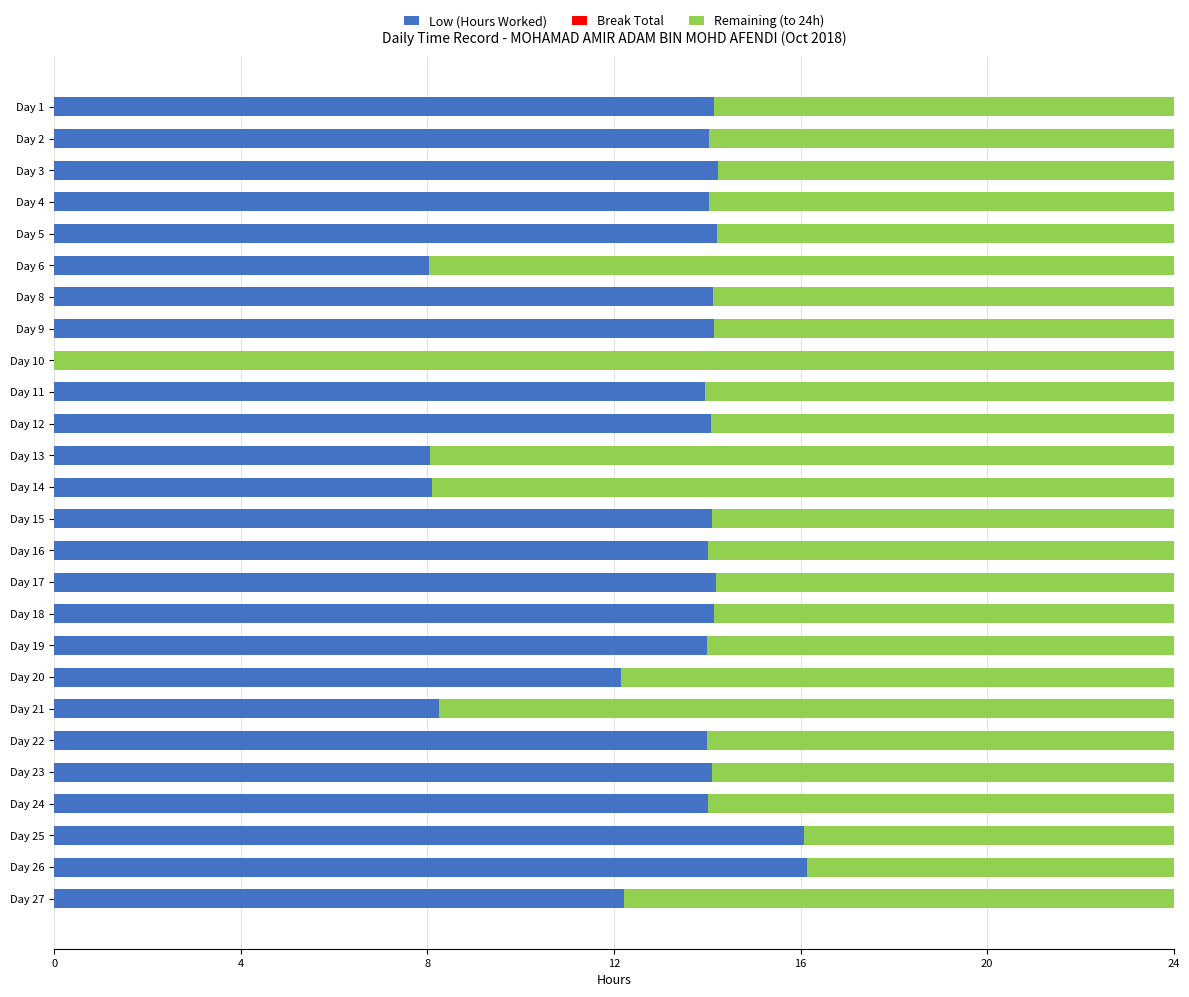

Is it true that Low (Hours Worked) equals 23.9 at Day 1?

False